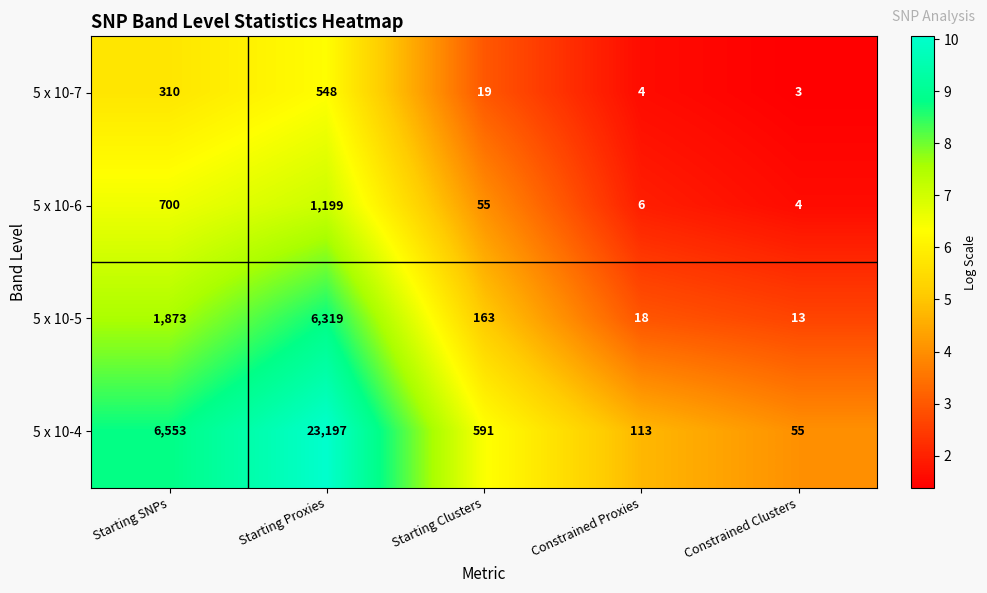

The value of 5 x 10-4 at Constrained Proxies is 73. True or false?

False